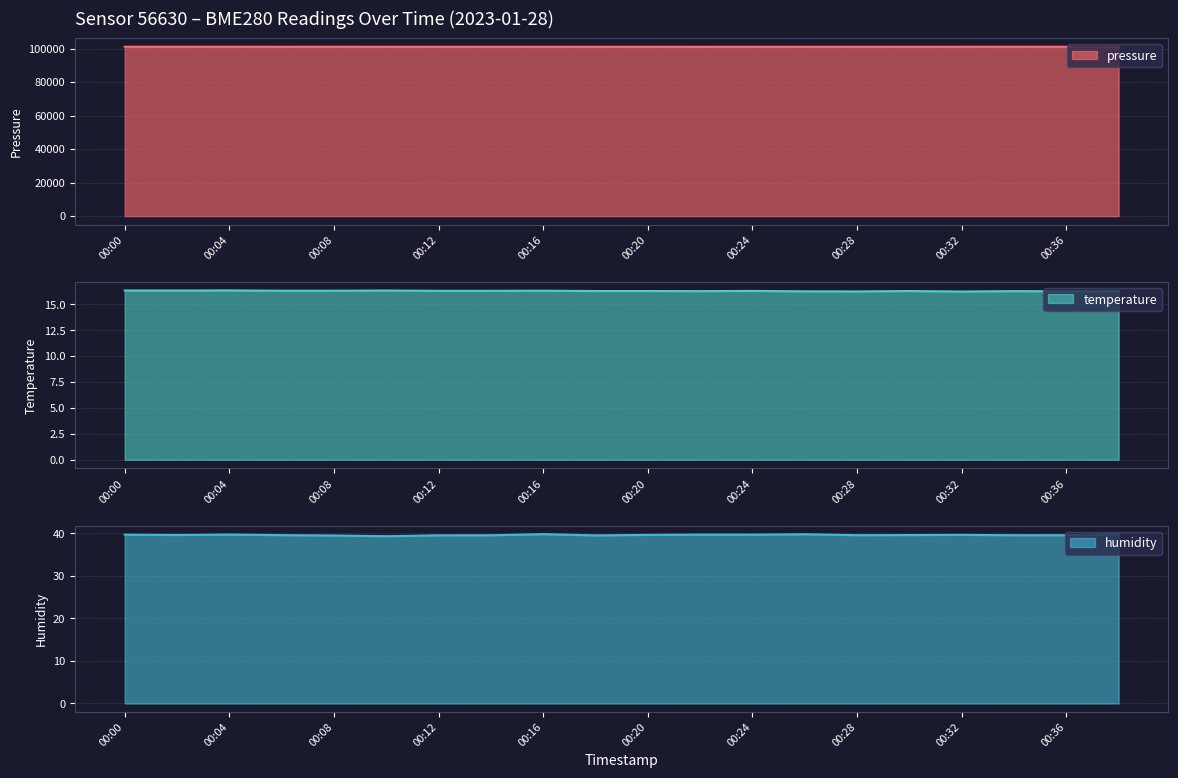

What is the difference between the pressure values at 00:26 and 00:32?

7.8